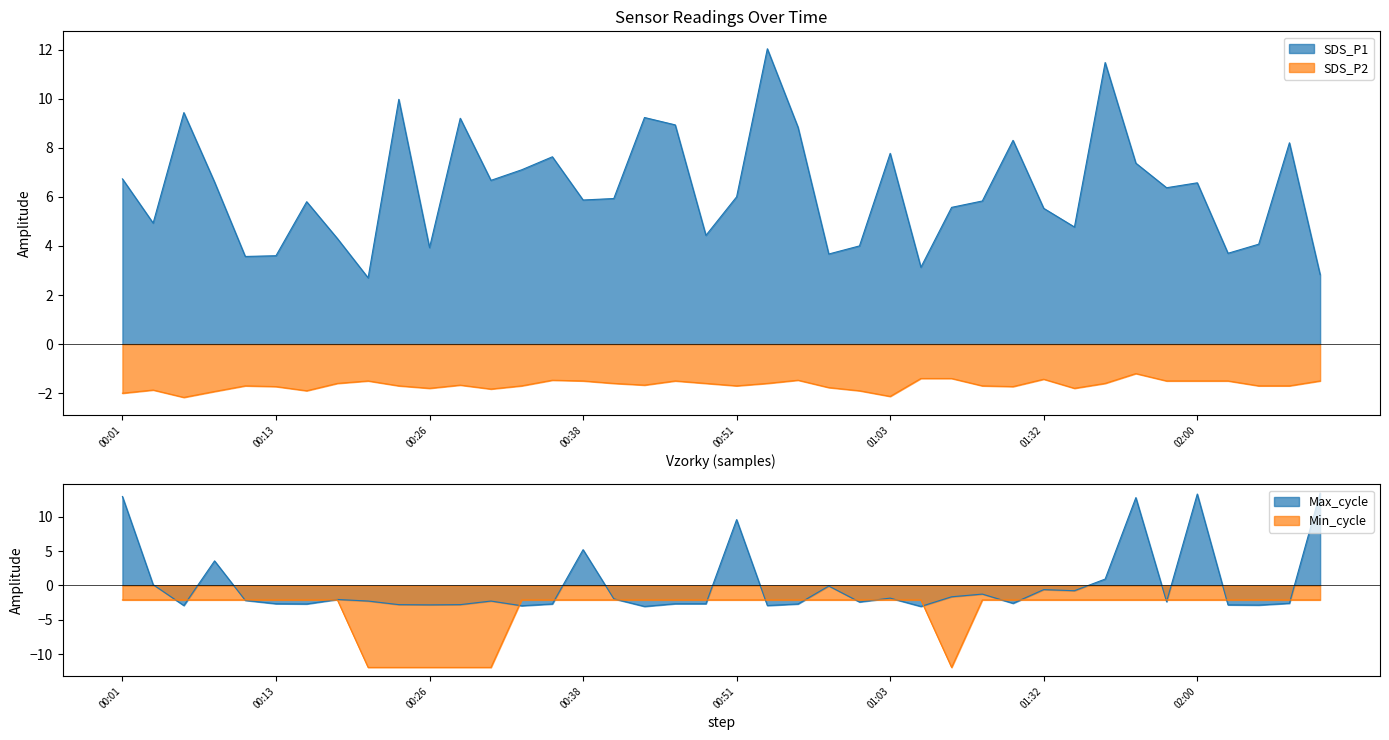

Where does the SDS_P1 series first go above 6?

00:01